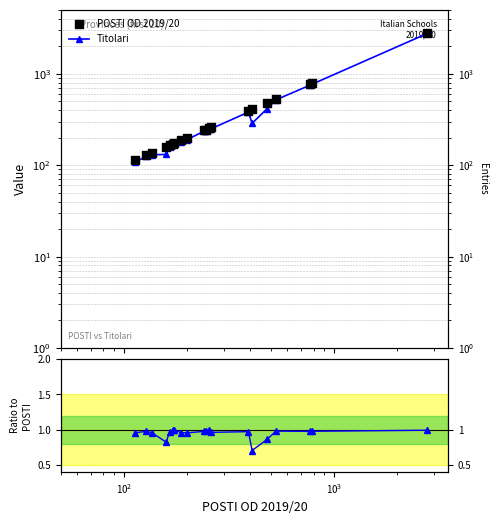

Is the value of POSTI OD 2019/20 at 11 greater than the value of Titolari at 18?

No